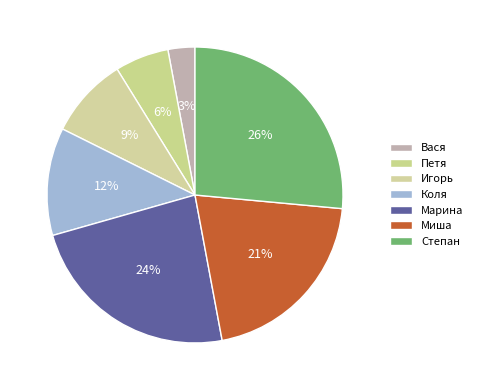

To the nearest percent, what portion does Игорь represent?

9%